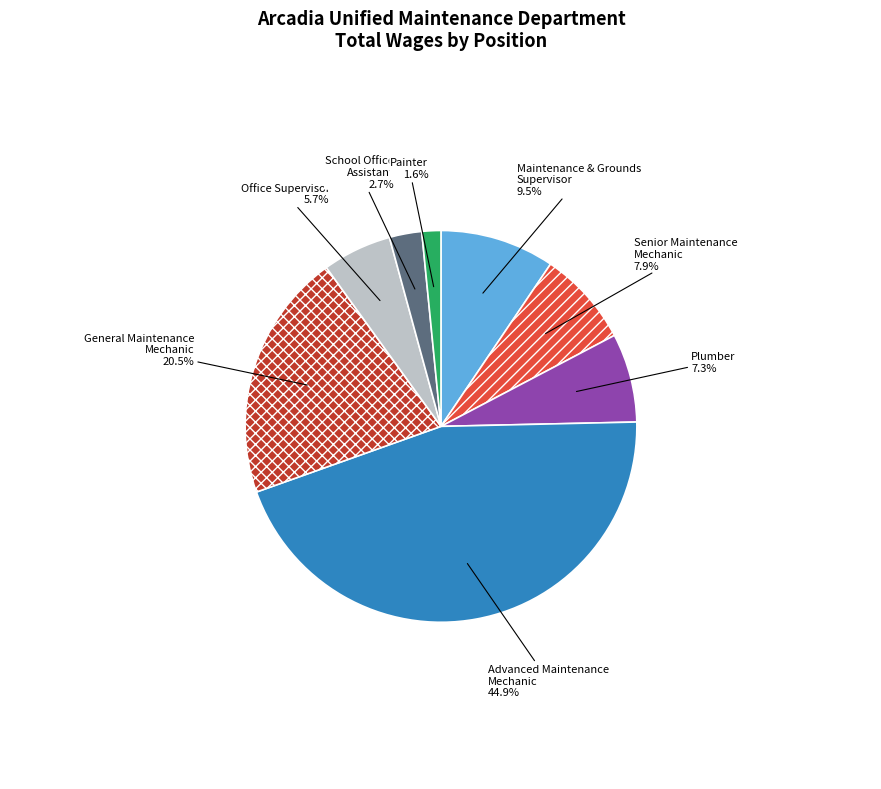

Does School Office Assistant represent more than half of the total?

No